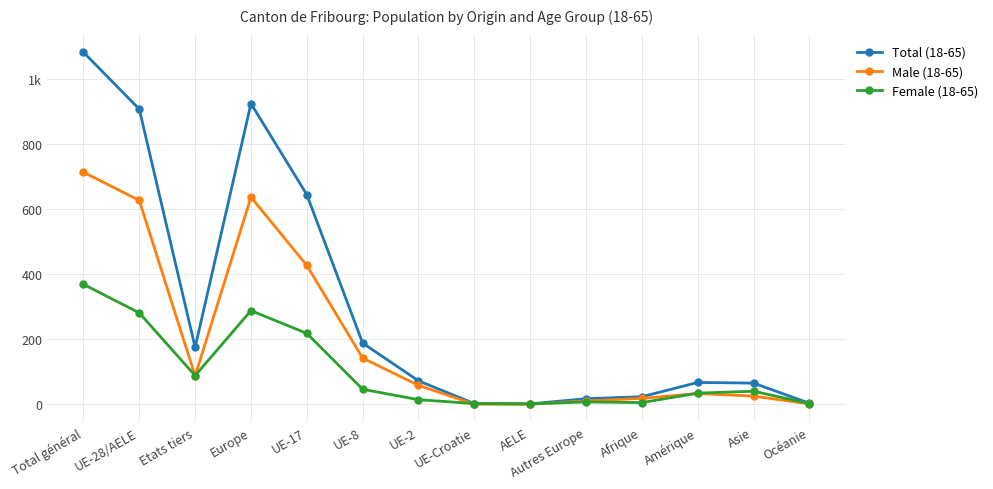

Which category has the highest value across all series?

Total général